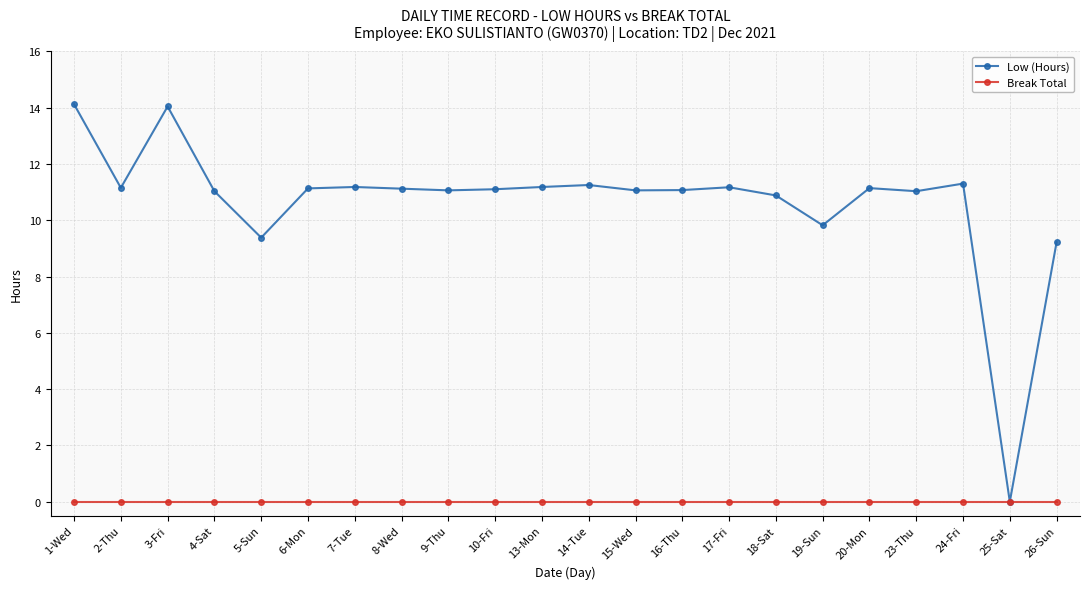

Is it true that Break Total equals 0.0 at 9-Thu?

True